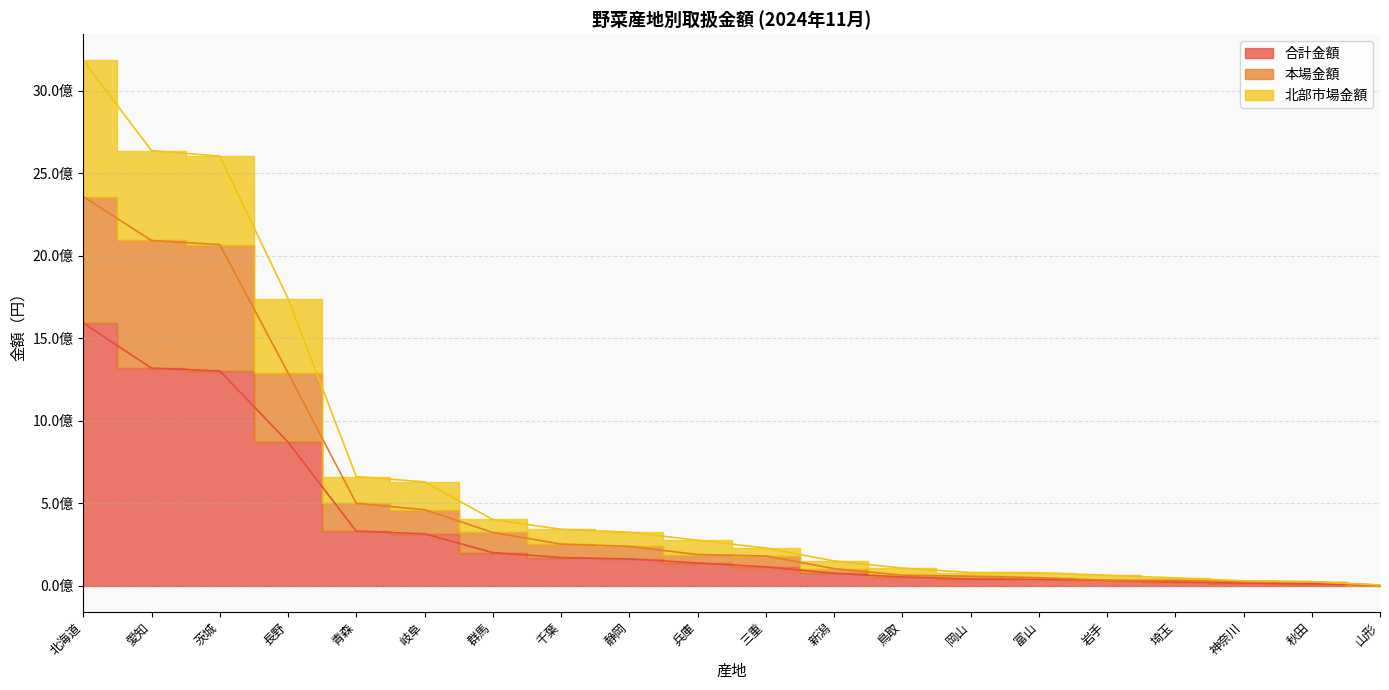

How many lines are shown in the chart?

3